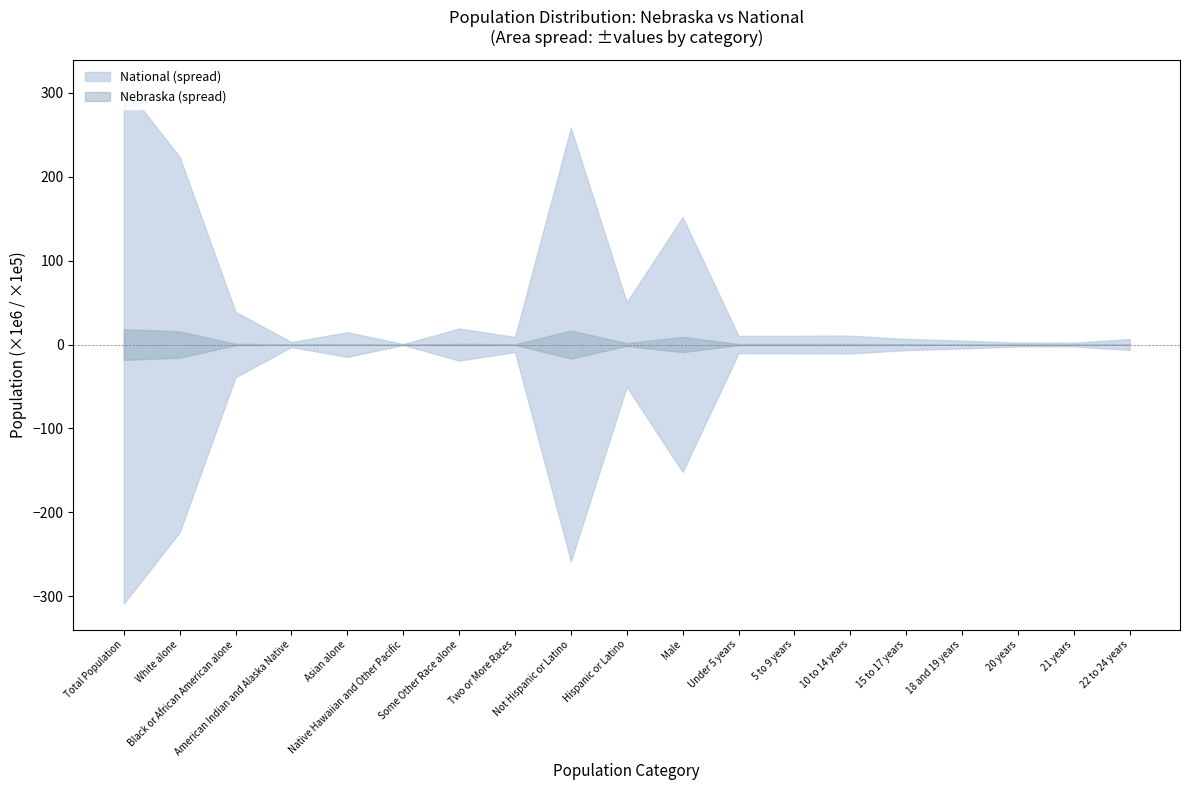

Is it true that National equals 4878719 at Under 5 years?

False